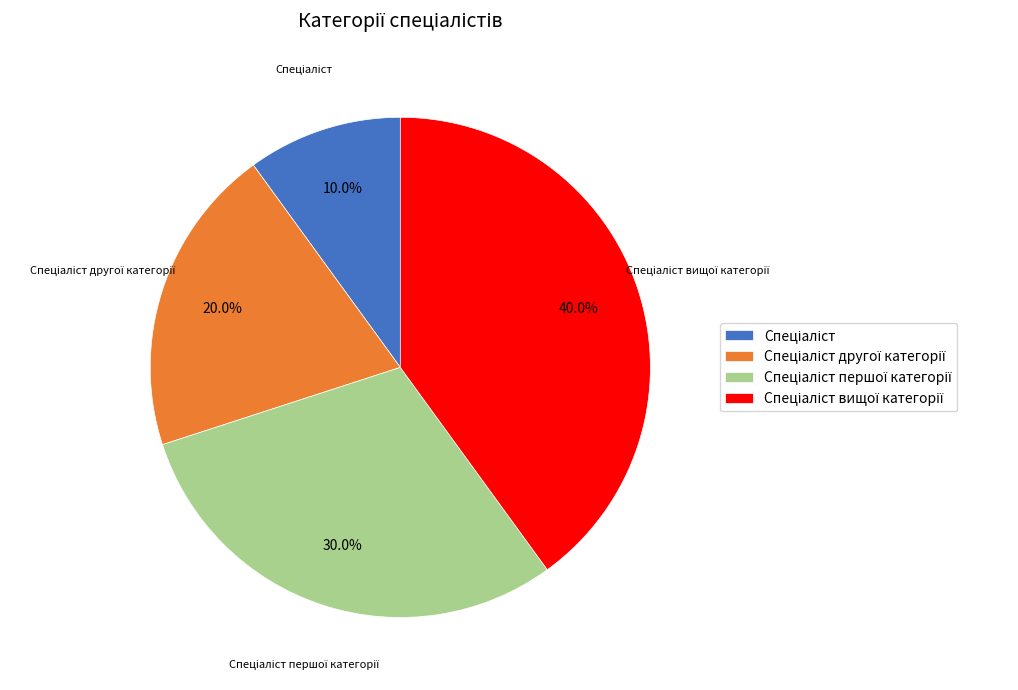

Does any single category account for the majority?

No